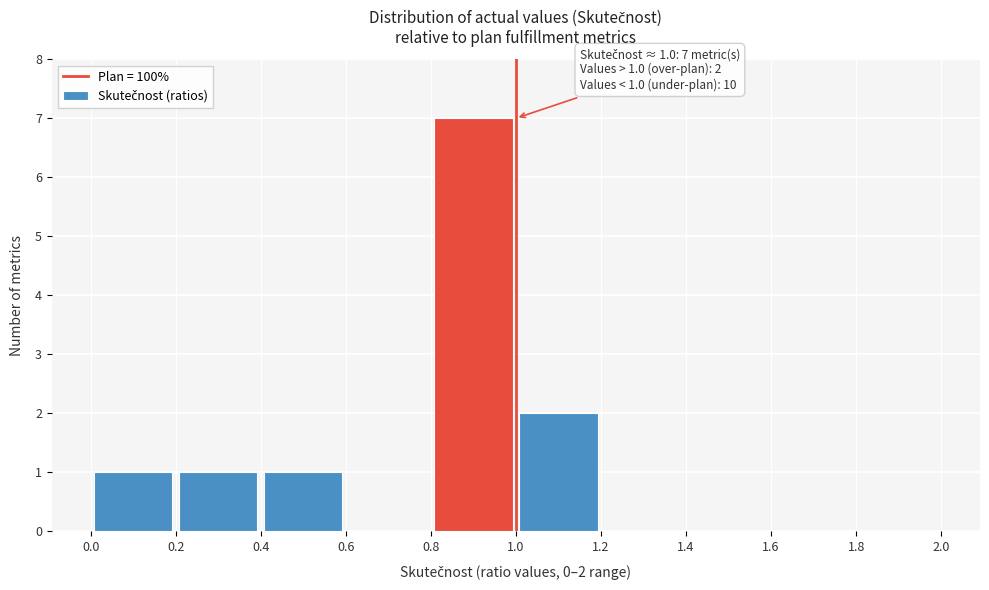

Over which range of the x-axis is the bar tallest?

0.8 to 1.0